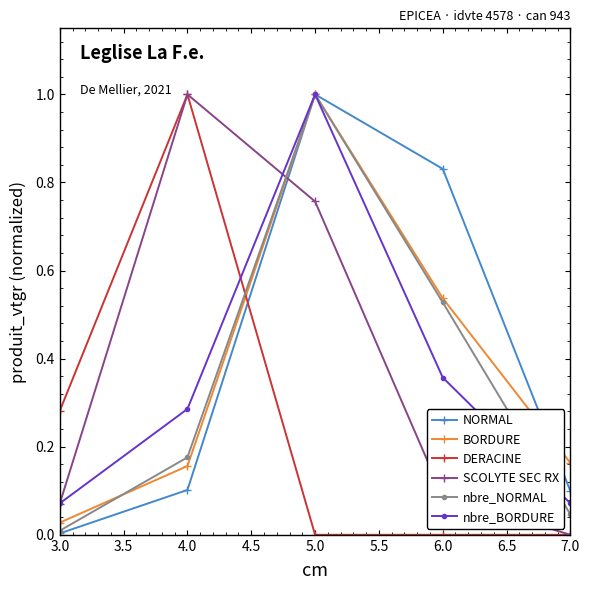

What is the spread (max minus min) of values at 5.0?

1.0